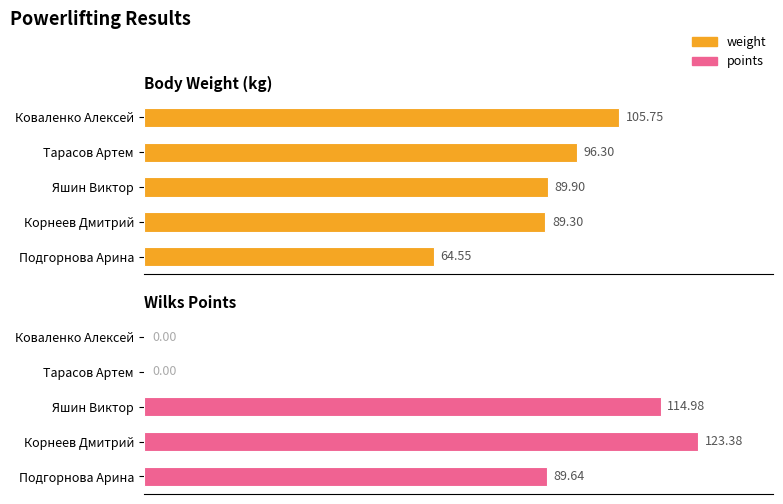

Between Коваленко Алексей and Подгорнова Арина, which is larger?

Коваленко Алексей